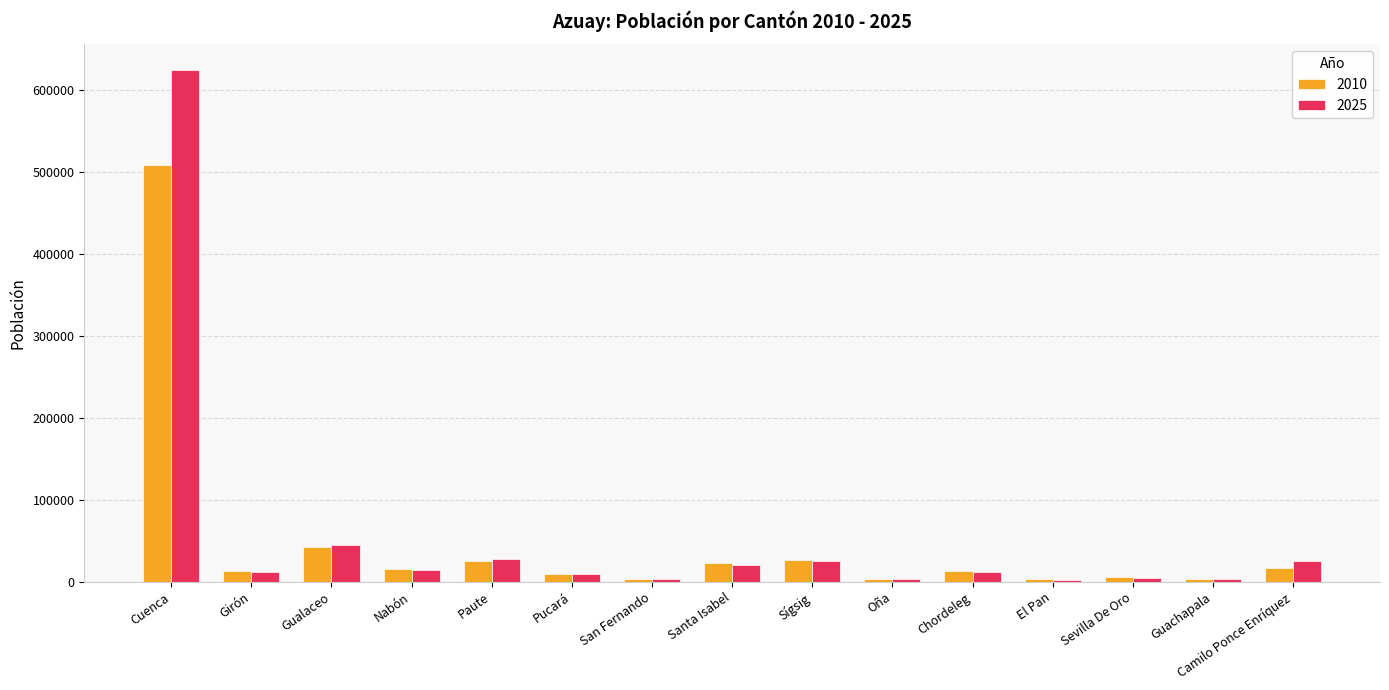

What is the total value across all series at Chordeleg?

25017